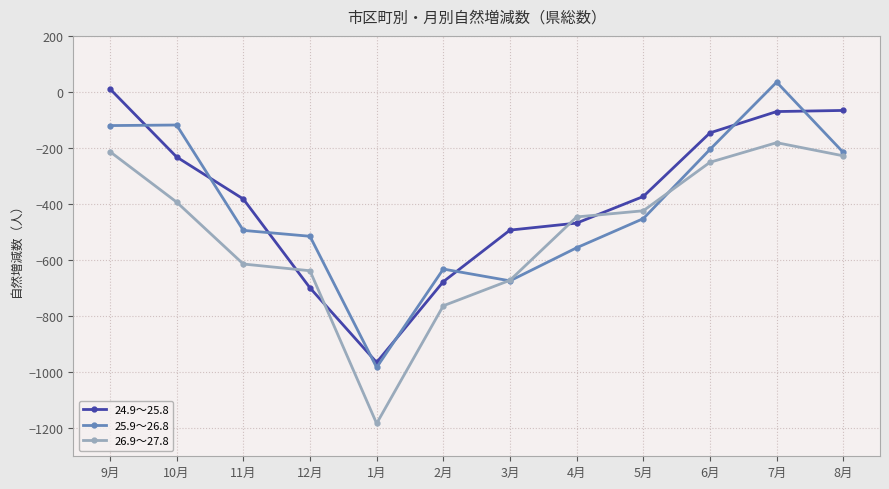

What is the minimum value shown in the chart?

-1183